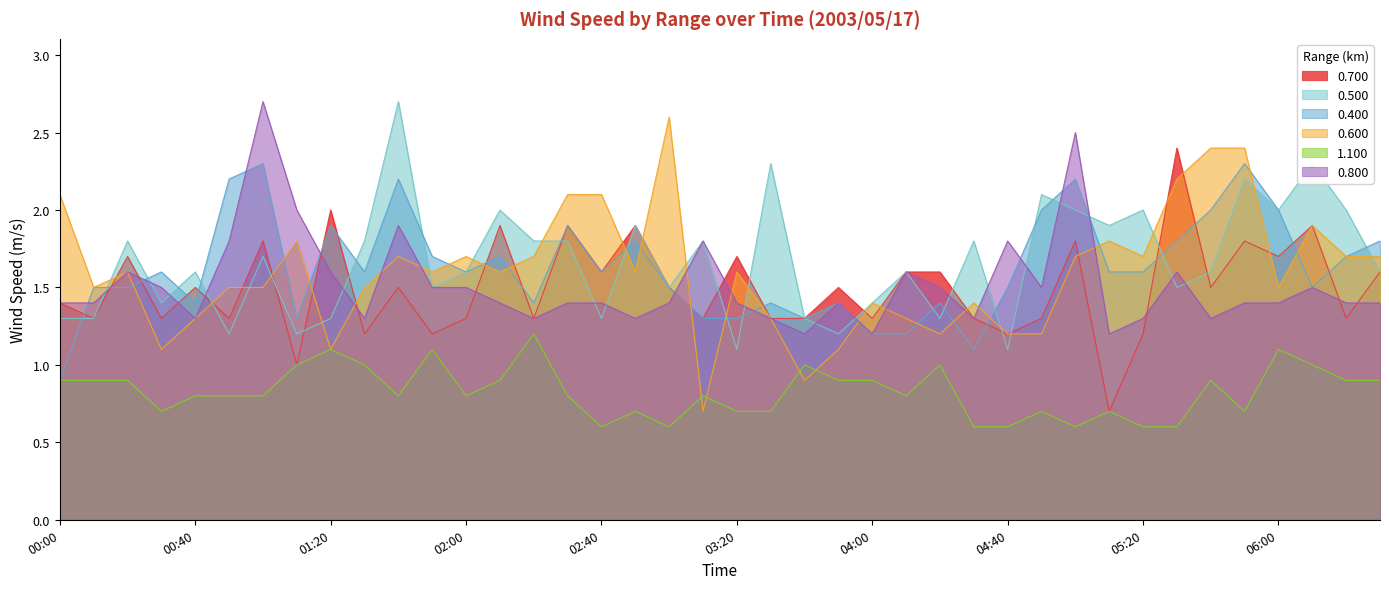

True or false: 0.600 has a value of 2.7 at 05:00.

False